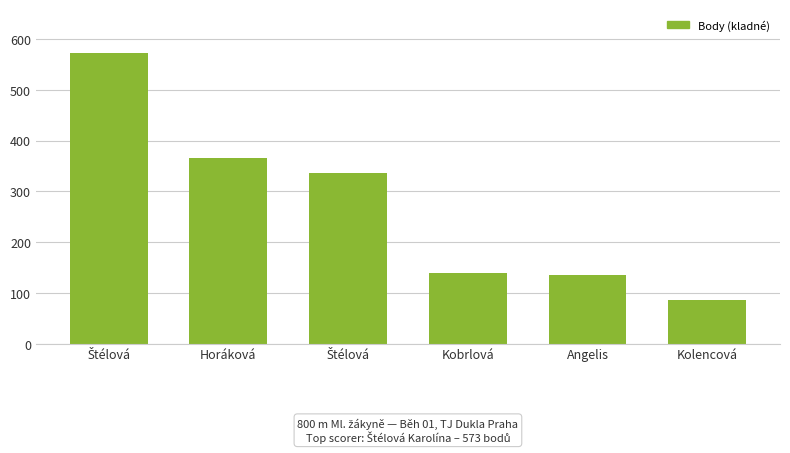

At which label does the data first exceed 336?

Štélová